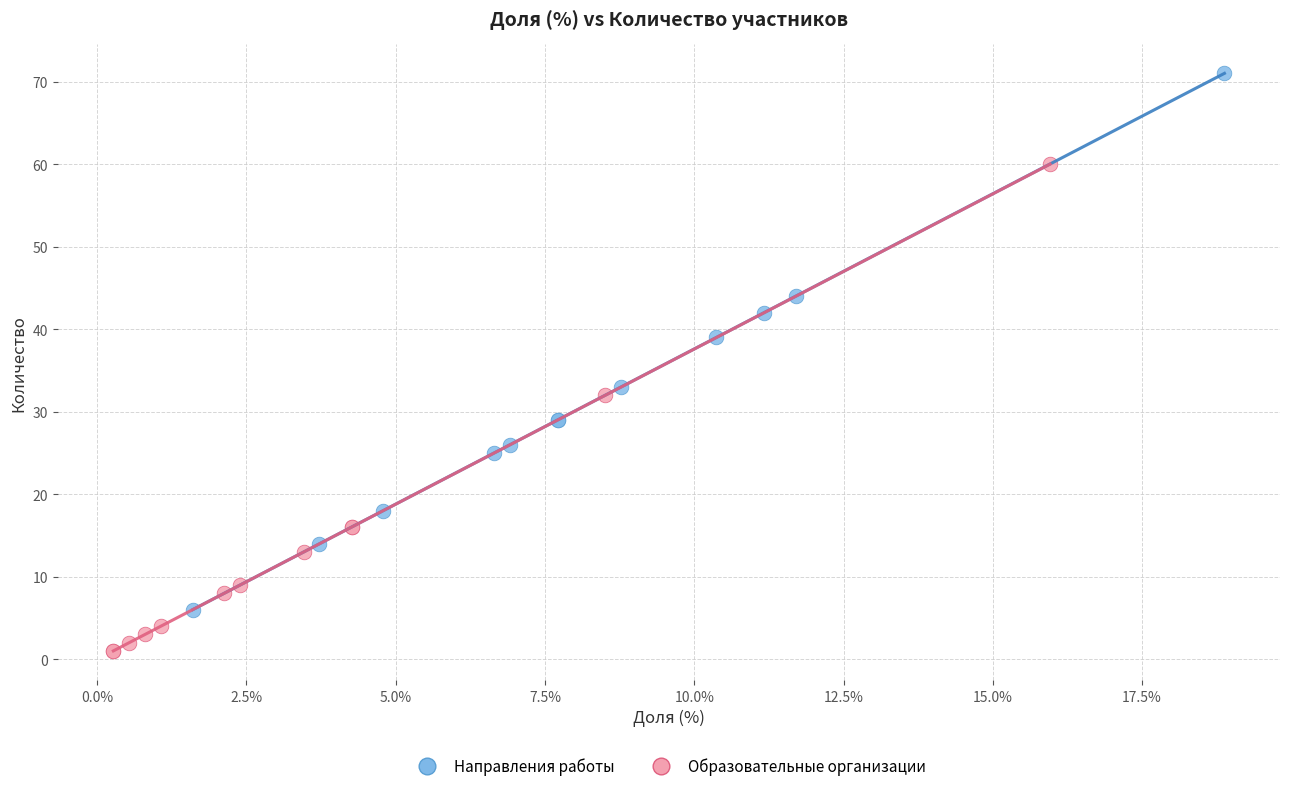

Which series contains the highest Y value?

Направления работы